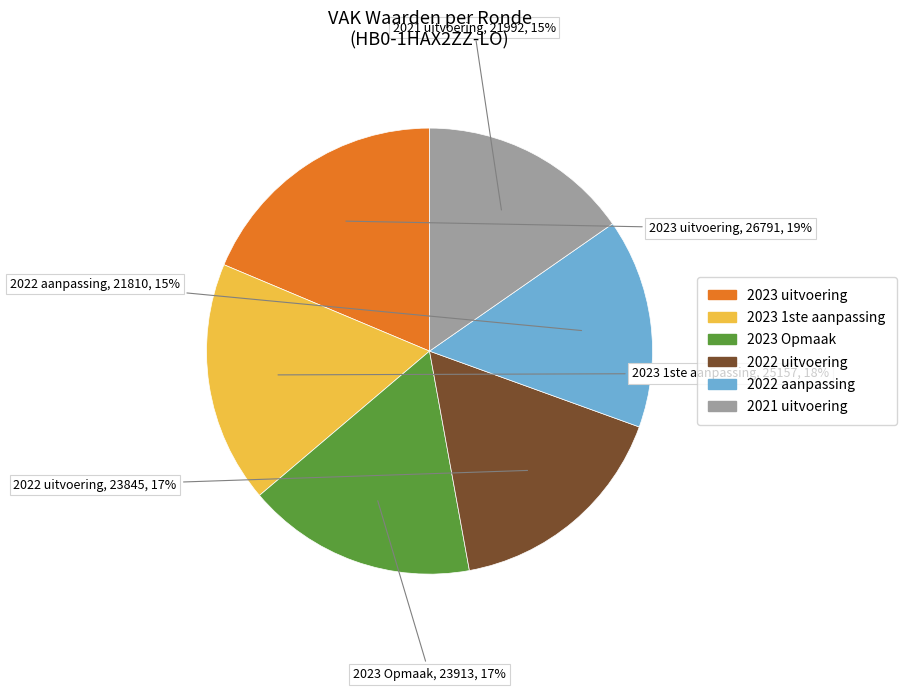

To the nearest percent, what is the average slice percentage?

17%